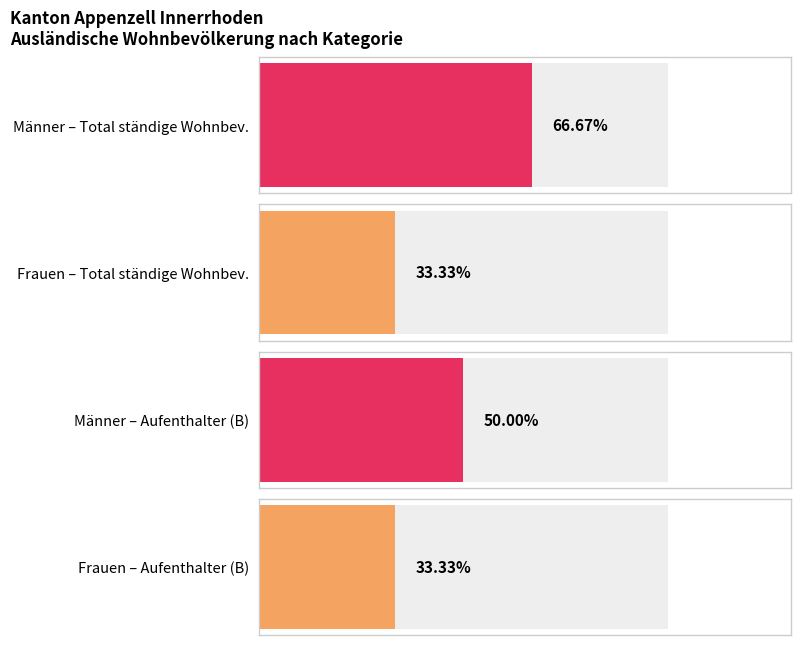

Which series has the largest range (max minus min)?

Total